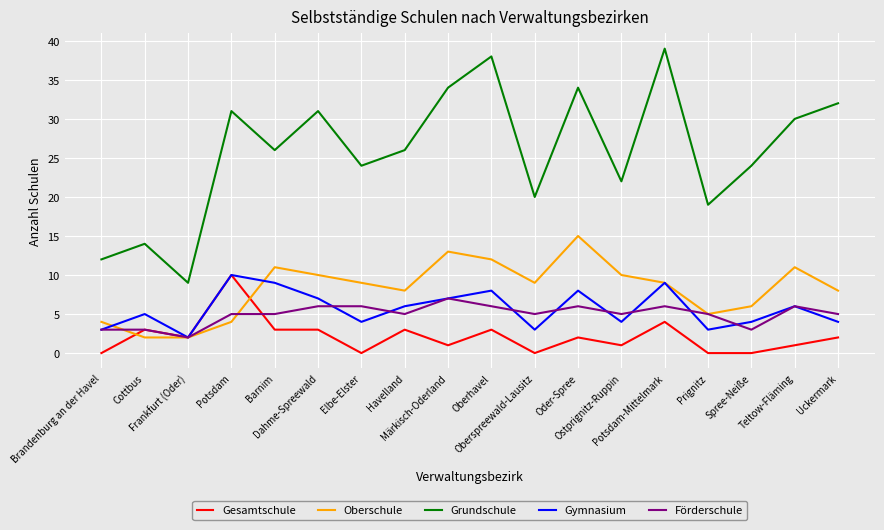

Which series has the widest spread of values?

Grundschule